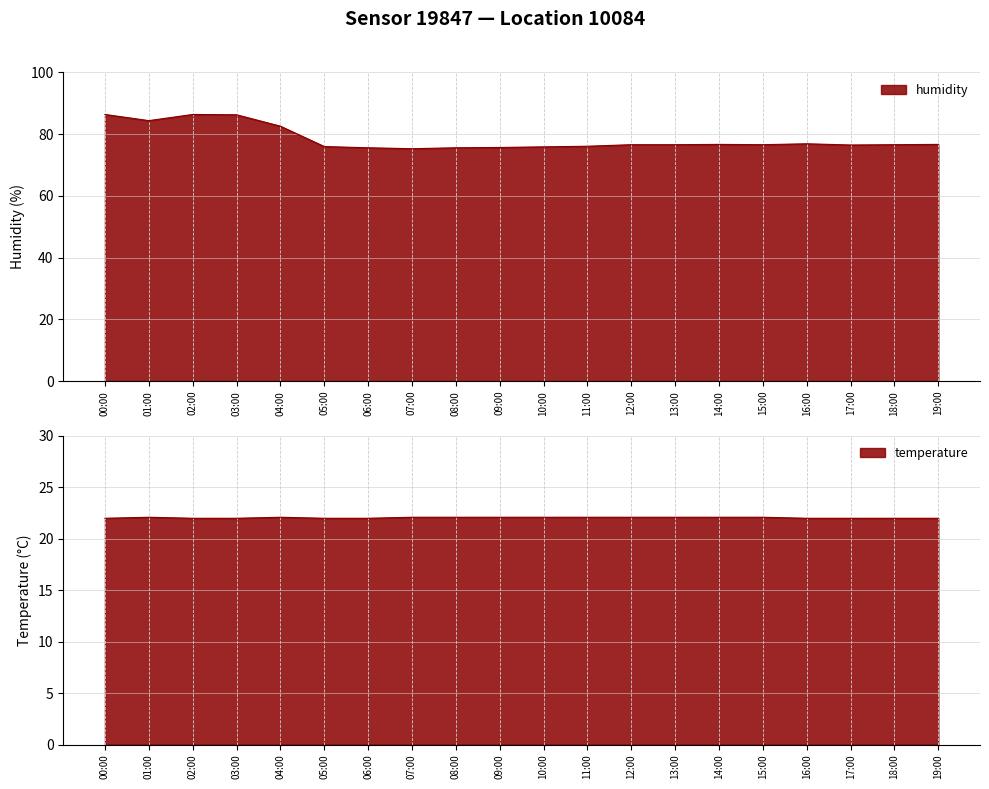

Which series has the largest range (max minus min)?

humidity